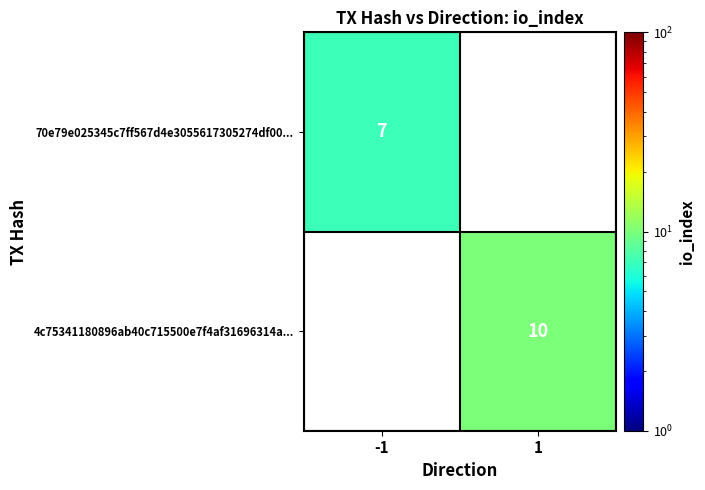

How many distinct data groups are displayed?

2